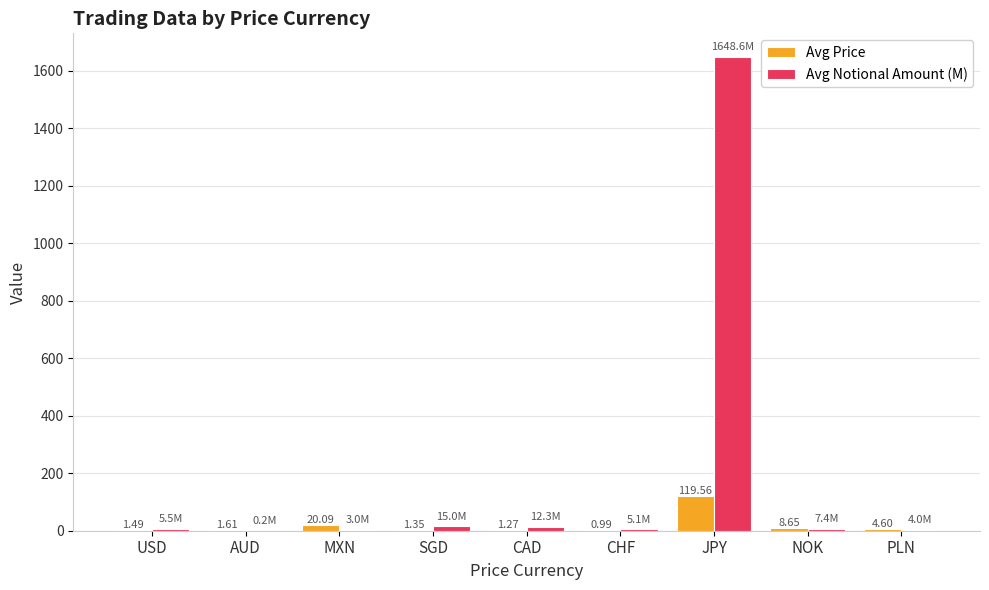

Which category has the highest value in the Avg Price series?

JPY